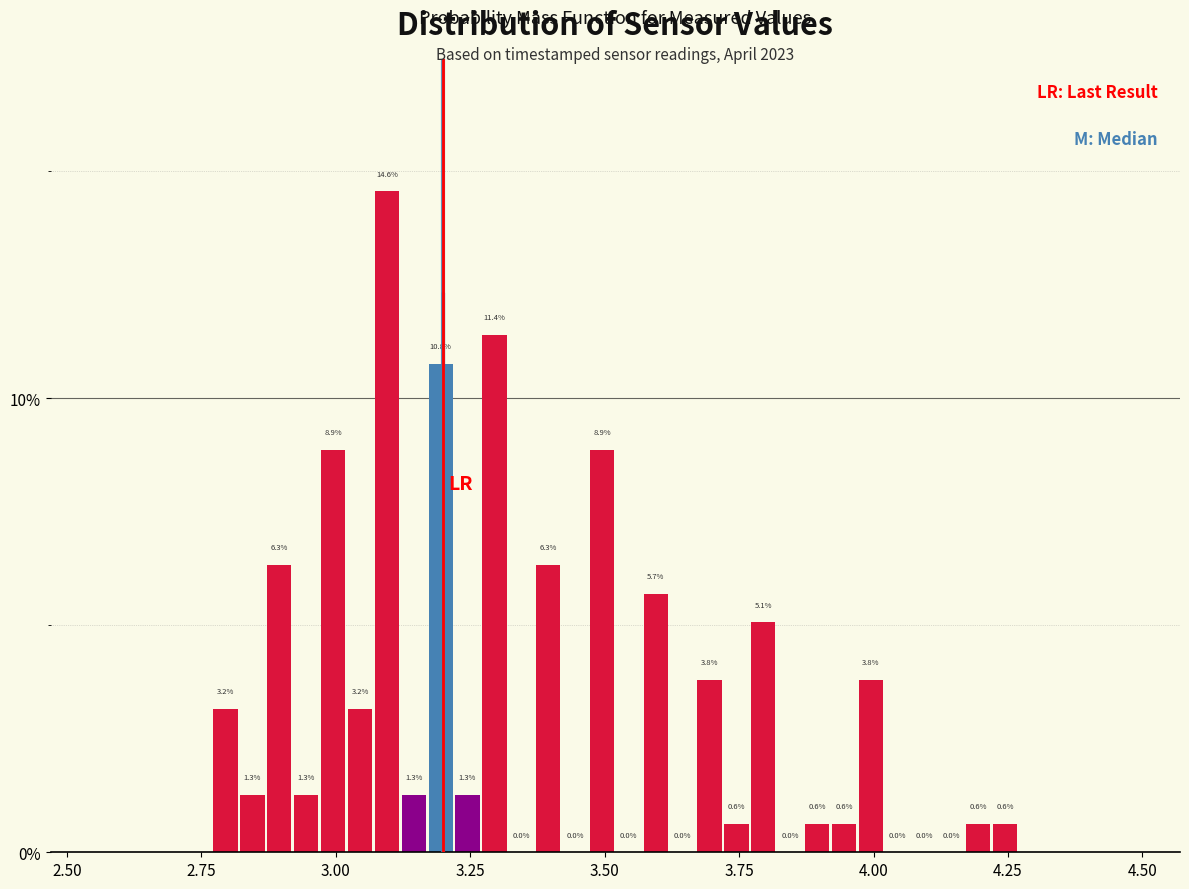

Read against the x-axis, roughly where is the centre of the tallest bar?

3.10